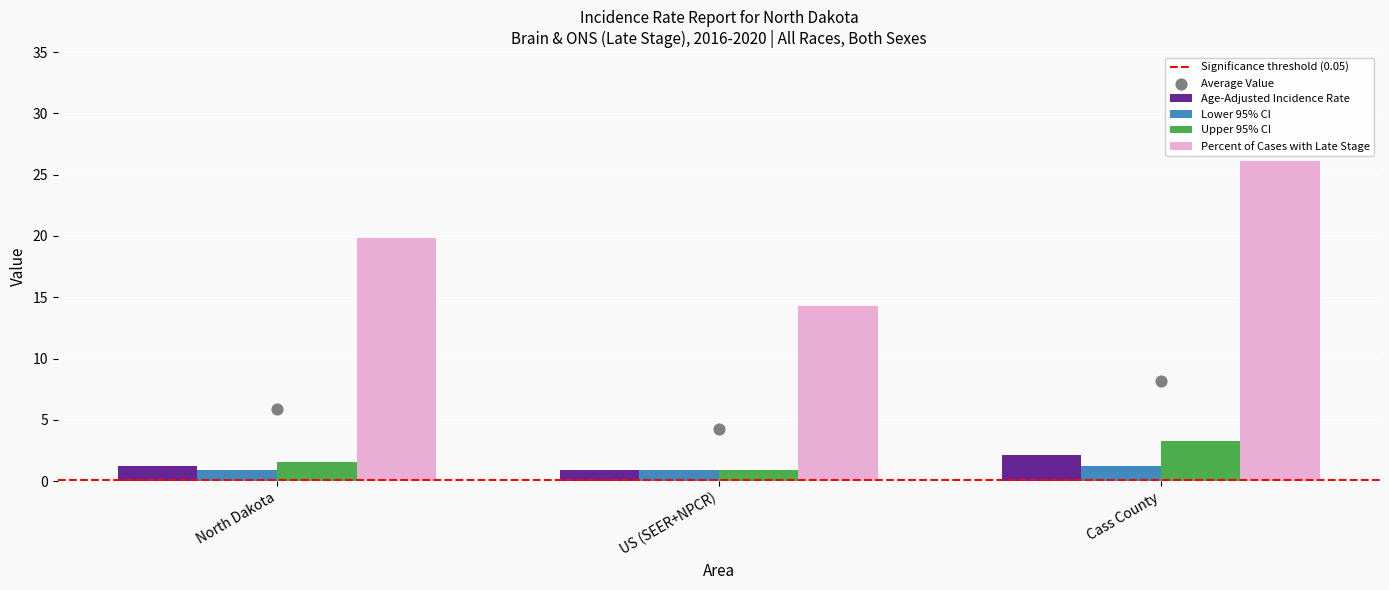

Is the value of Age-Adjusted Incidence Rate at Cass County greater than the value of Lower 95% CI at US (SEER+NPCR)?

Yes